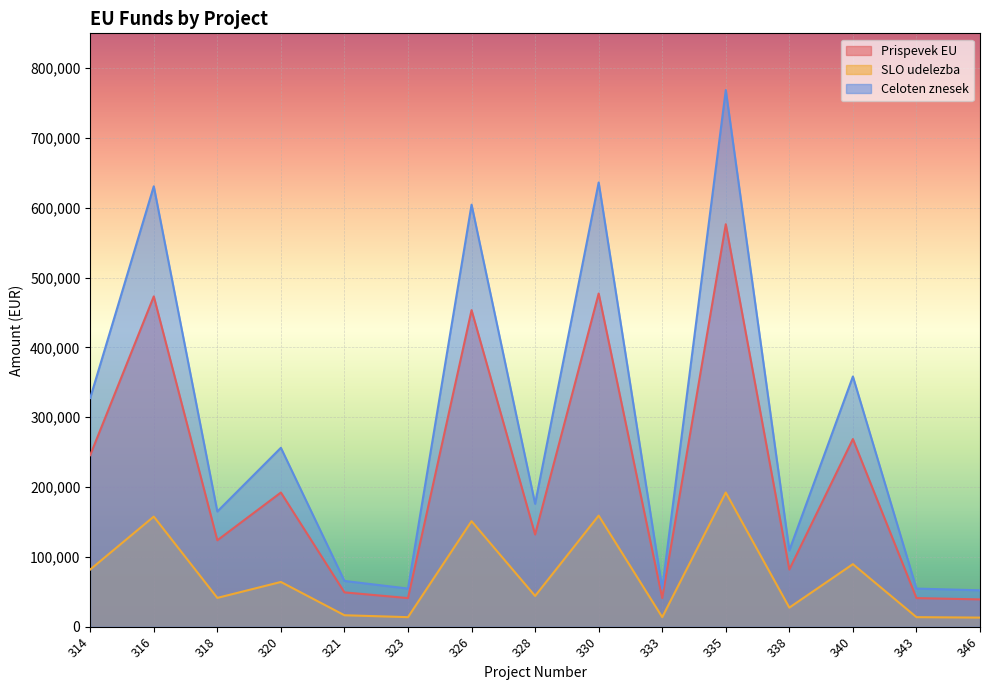

List the series in order of their overall mean, highest first.

Celoten znesek, Prispevek EU, SLO udelezba